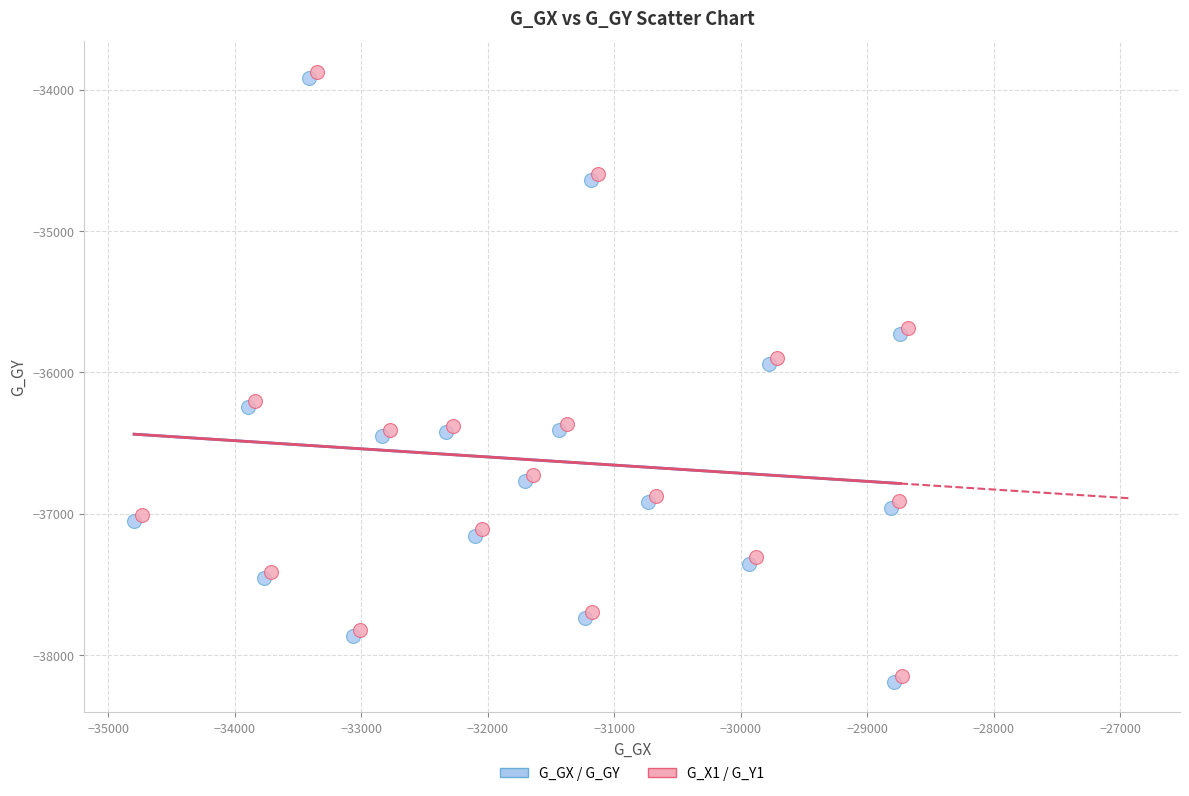

What are all the series names shown in the legend?

G_GX / G_GY, G_X1 / G_Y1